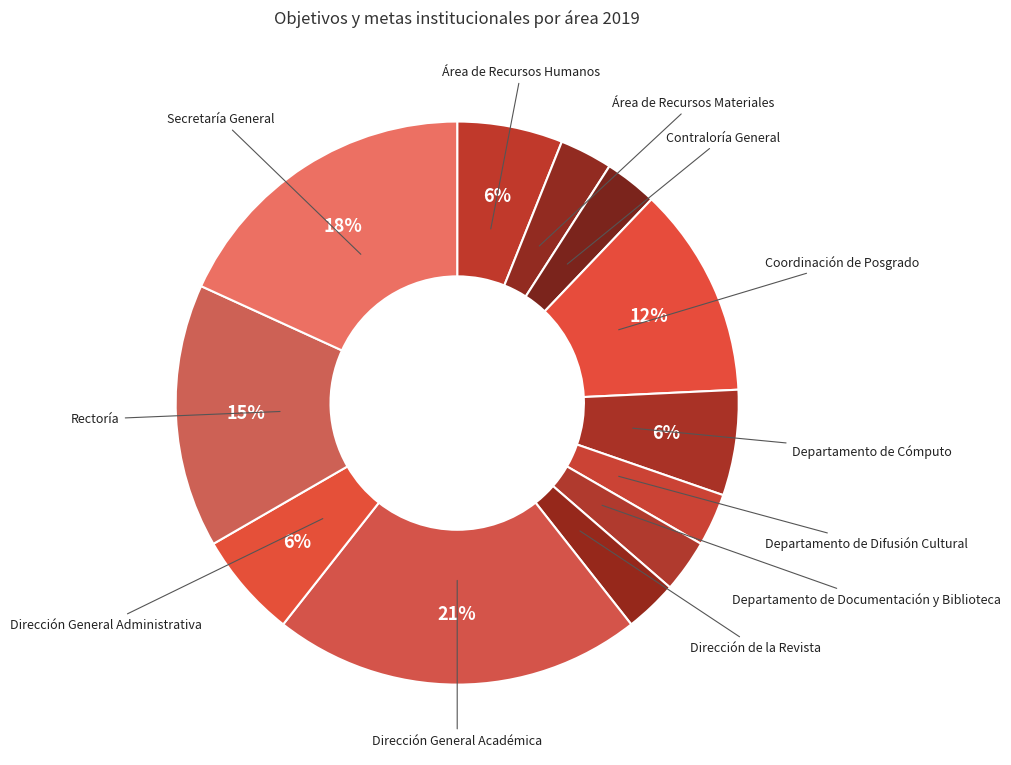

The Coordinación de Posgrado slice represents 12% of the pie. True or false?

True